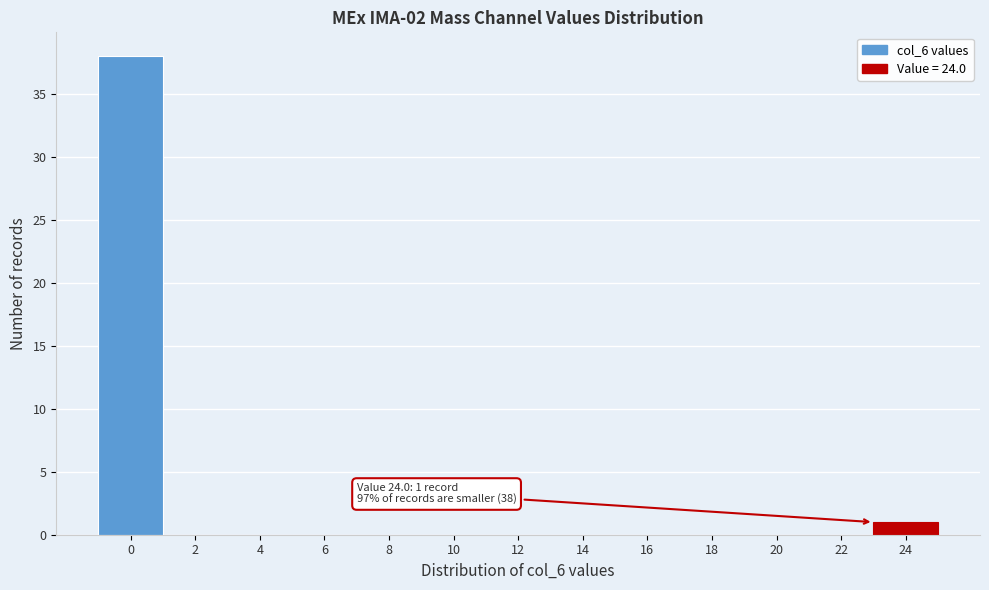

Reading left to right, extract all data points from this chart.

0=38	2=0	4=0	6=0	8=0	10=0	12=0	14=0	16=0	18=0	20=0	22=0	24=1